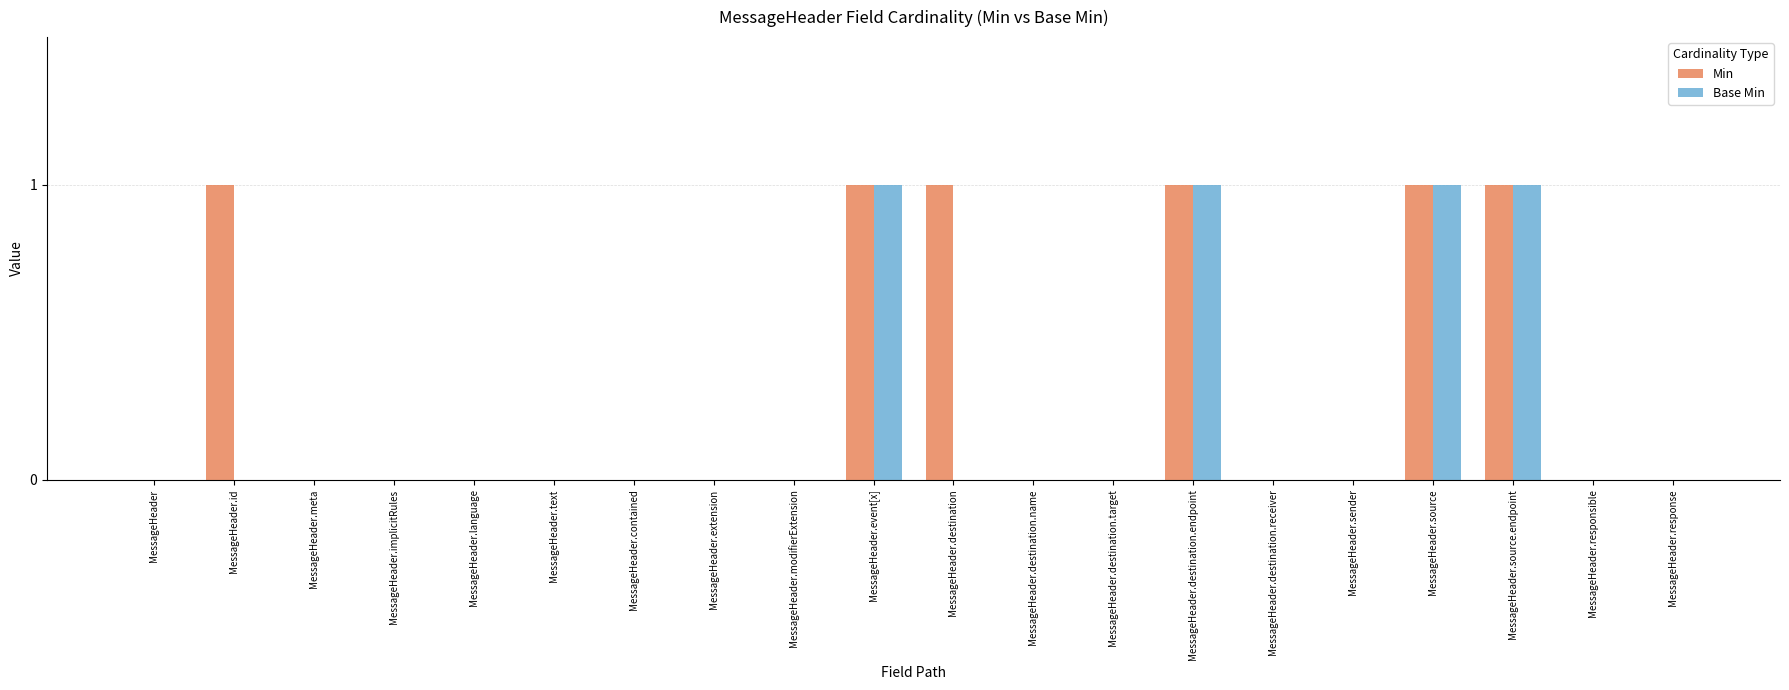

Reading left to right, what are all the values shown in this chart?

Min: 0	1	0	0	0	0	0	0	0	1	1	0	0	1	0	0	1	1	0	0
Base Min: 0	0	0	0	0	0	0	0	0	1	0	0	0	1	0	0	1	1	0	0